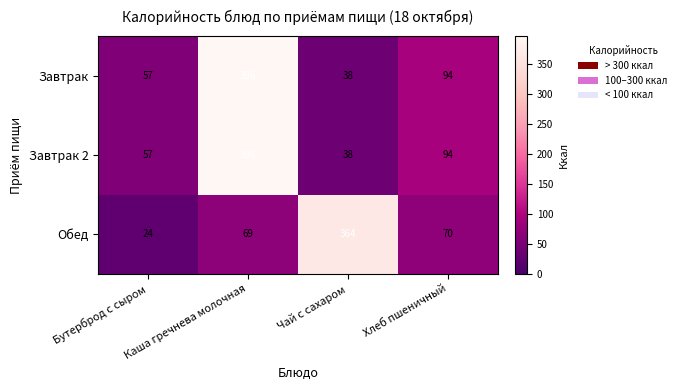

Rank the categories by Завтрак 2 value from lowest to highest.

Чай с сахаром, Бутерброд с сыром, Хлеб пшеничный, Каша гречнева молочная